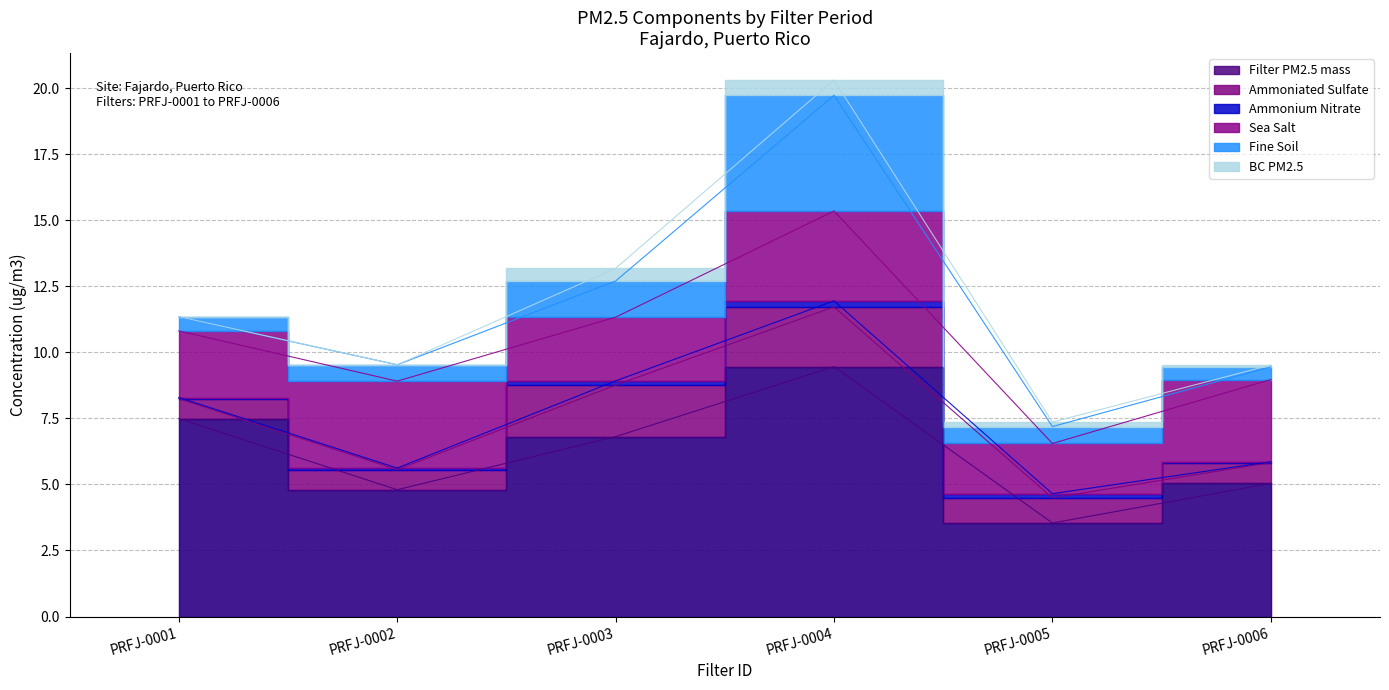

Read the Sea Salt value at PRFJ-0006.

3.1